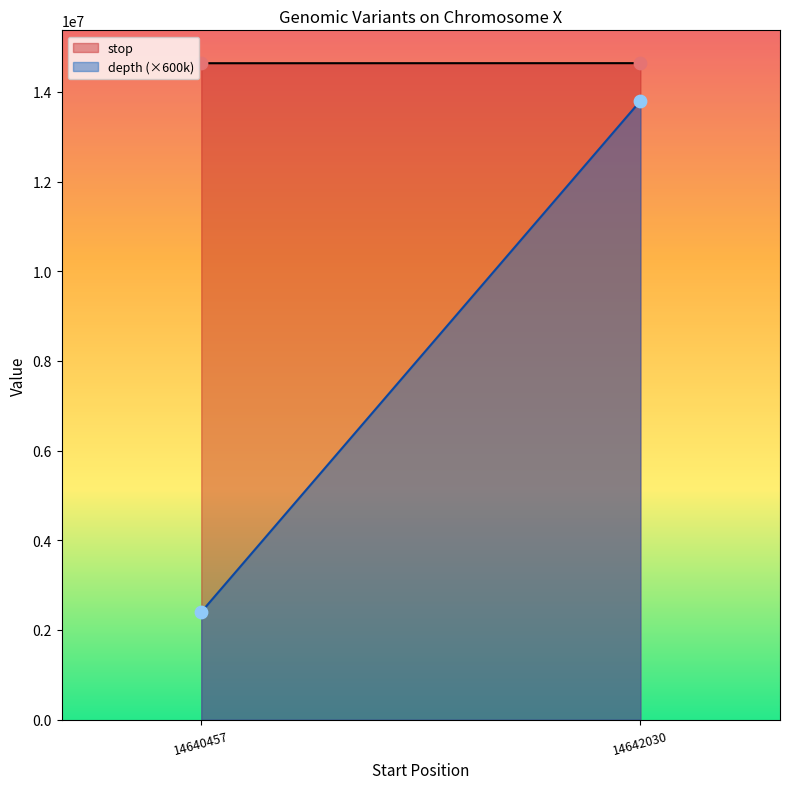

At how many categories does at least one series exceed 7535399?

2